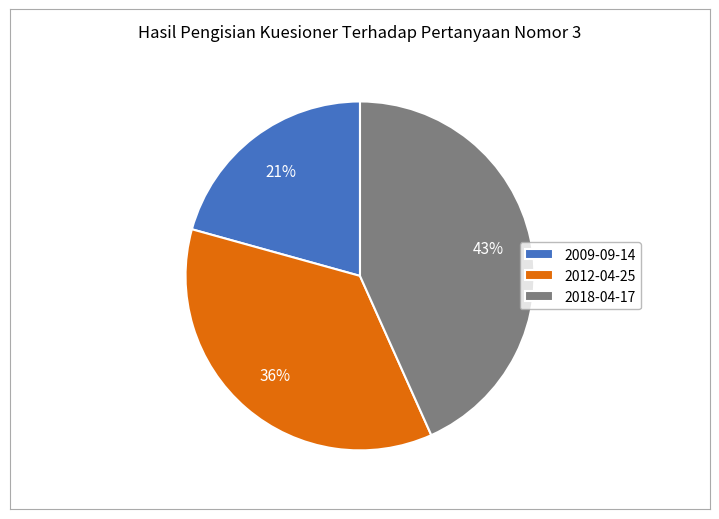

To the nearest percent, what portion does 2018-04-17 represent?

43%